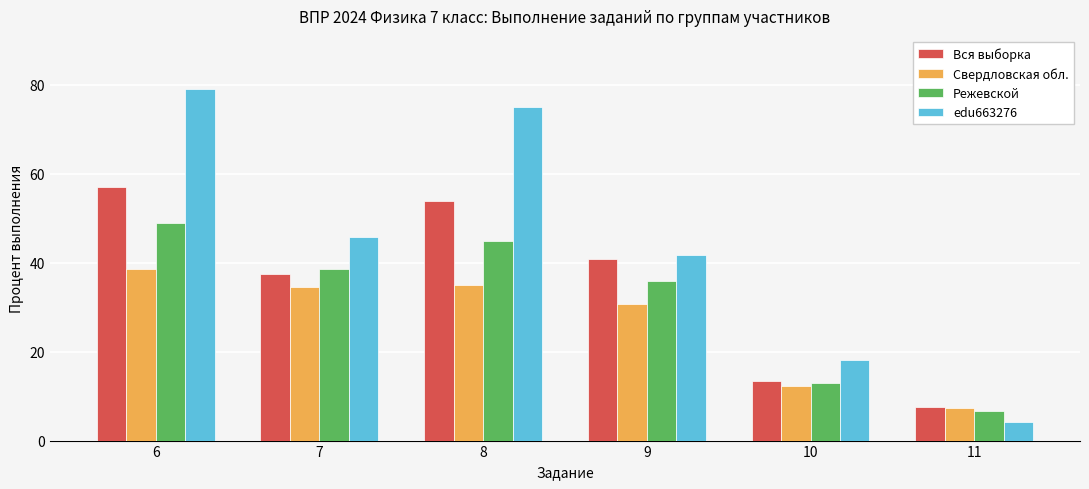

Is it true that Свердловская обл. equals 38.5 at 6?

True